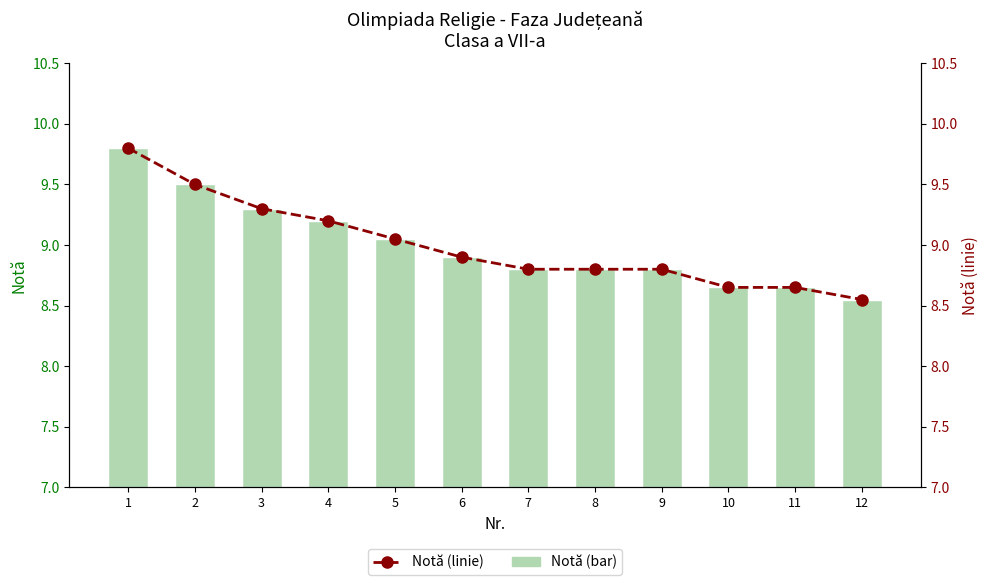

True or false: Note has a value of 8.7 at 10.

True